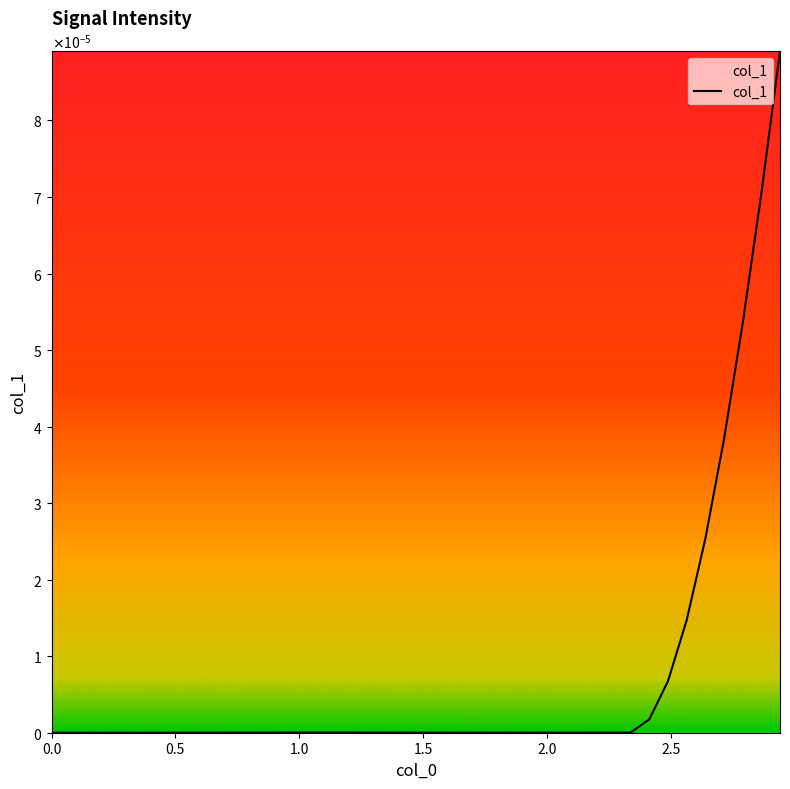

Does the chart have visible grid lines?

No